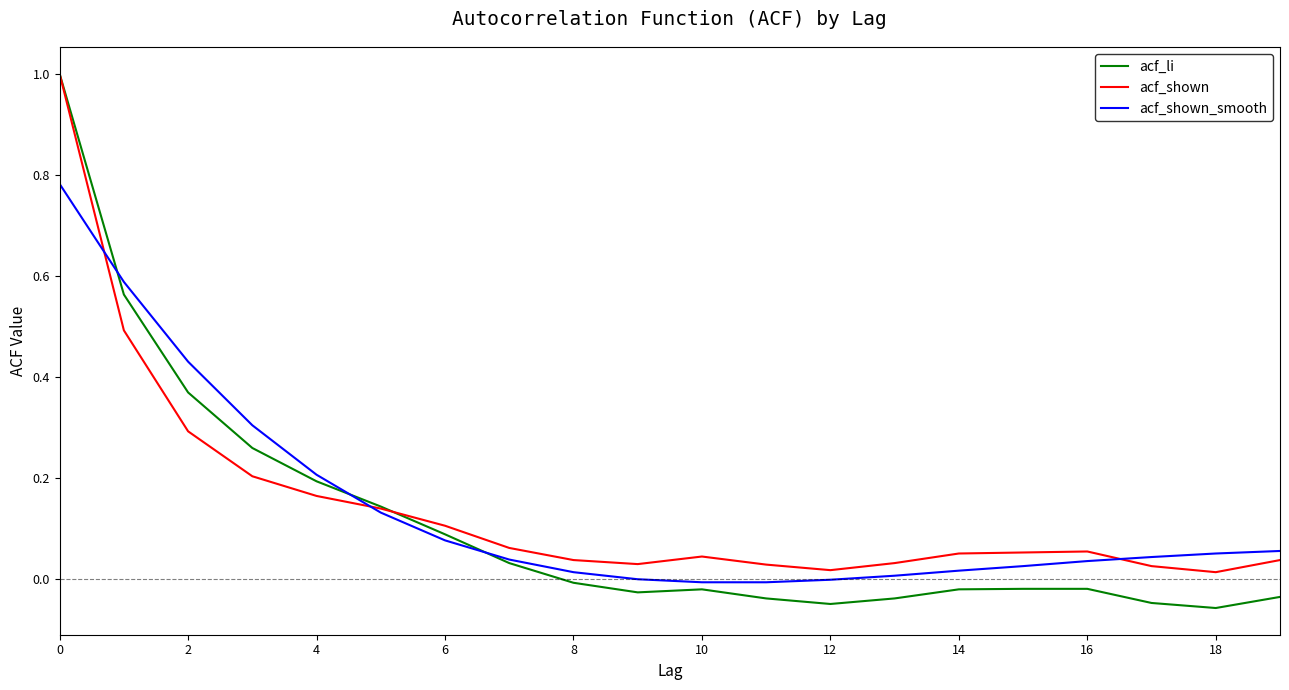

Which series has the widest spread of values?

acf_li